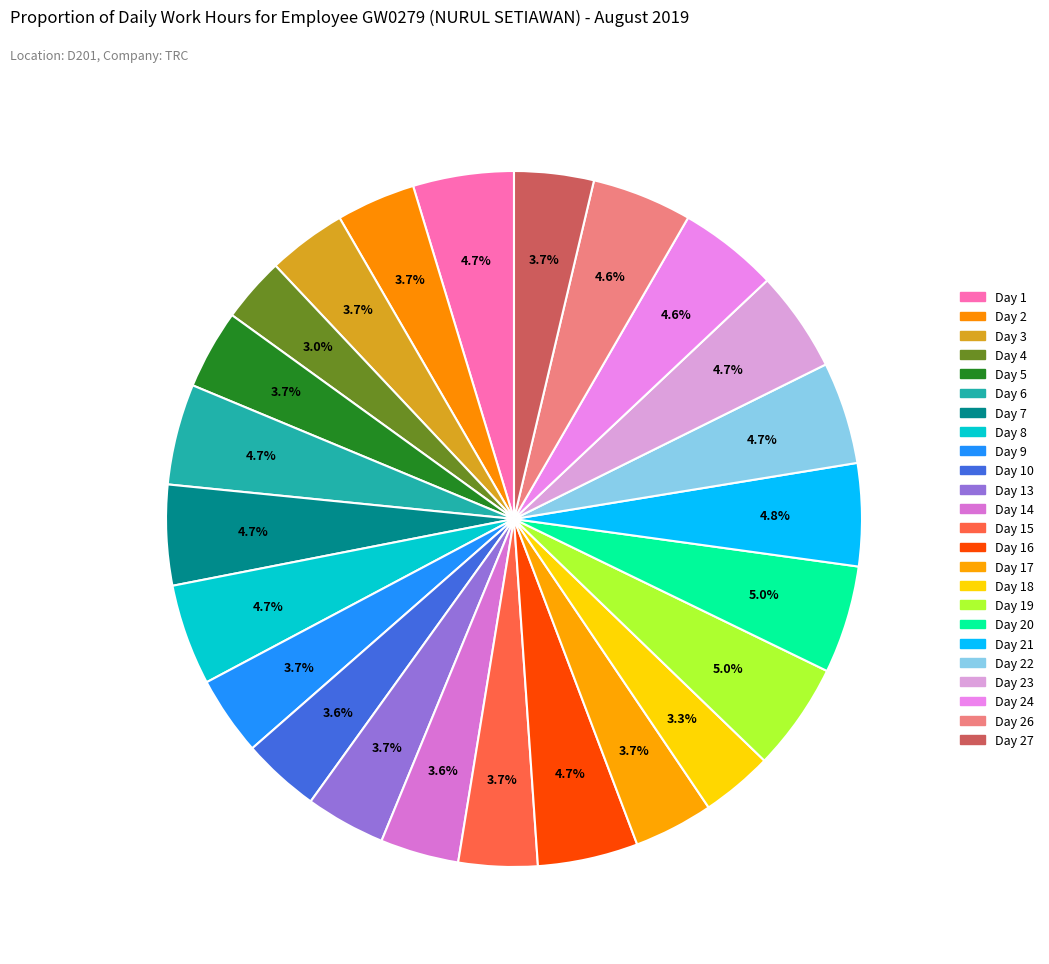

How many slices are in this pie chart?

24